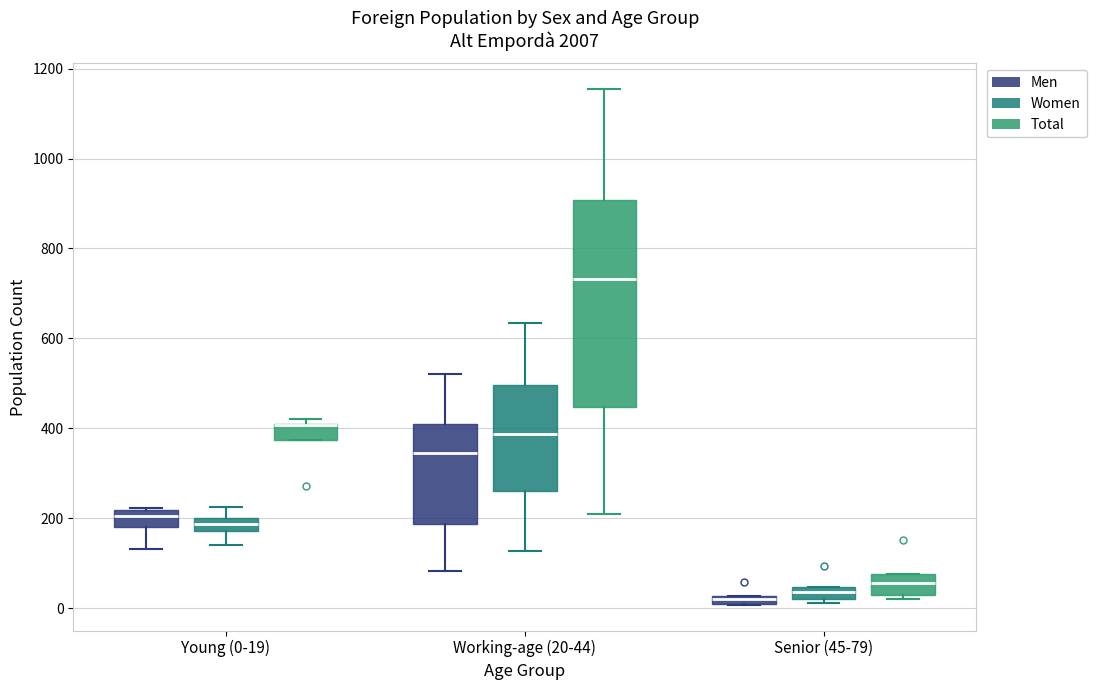

Where does the median line of the box for Senior (45-79) (Total) sit on the y-axis? The values are not printed on the chart, so give them approximately, as read against the axis.

60